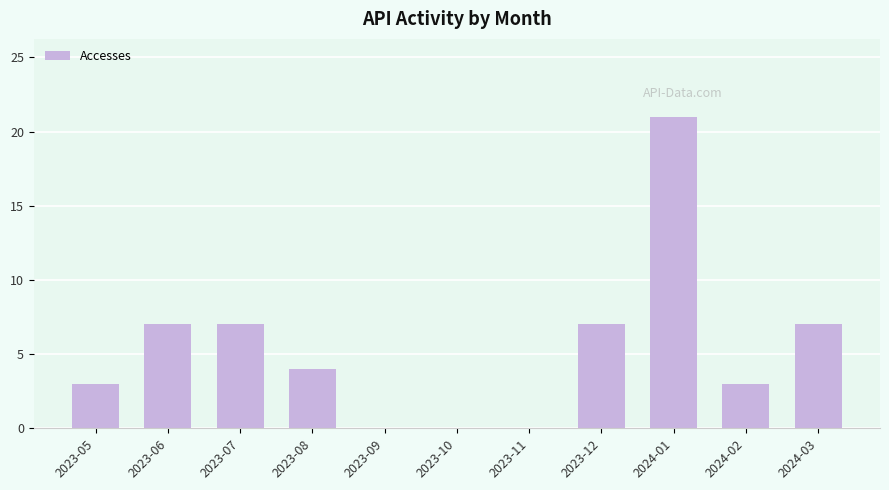

Reading right to left, list all the values displayed in this chart.

2024-03=7	2024-02=3	2024-01=21	2023-12=7	2023-11=0	2023-10=0	2023-09=0	2023-08=4	2023-07=7	2023-06=7	2023-05=3